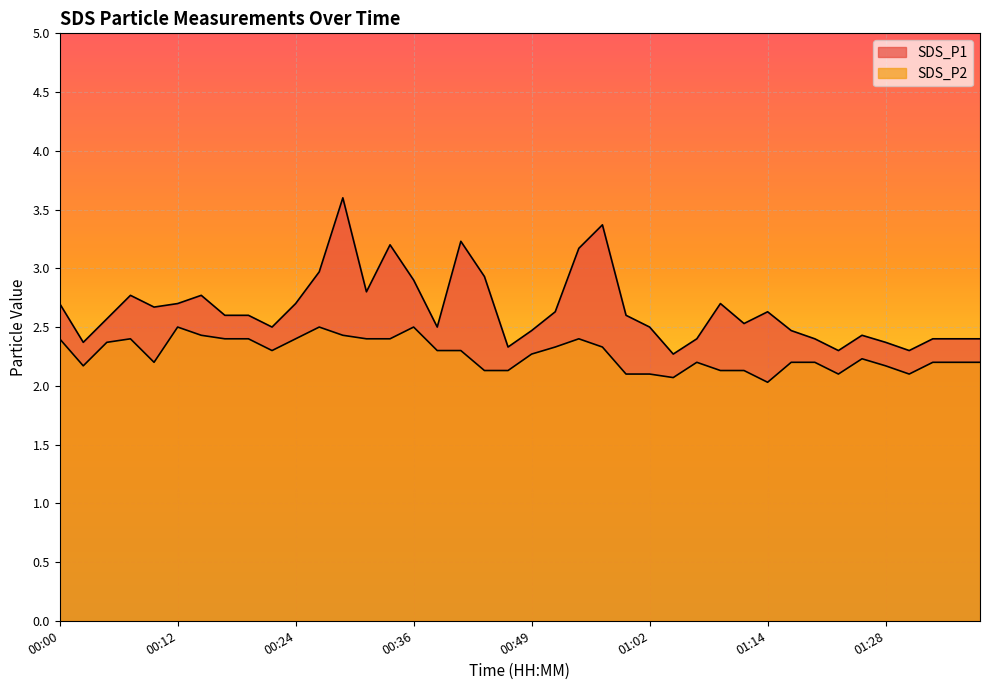

What is the label of the 25th point from the left?

00:59